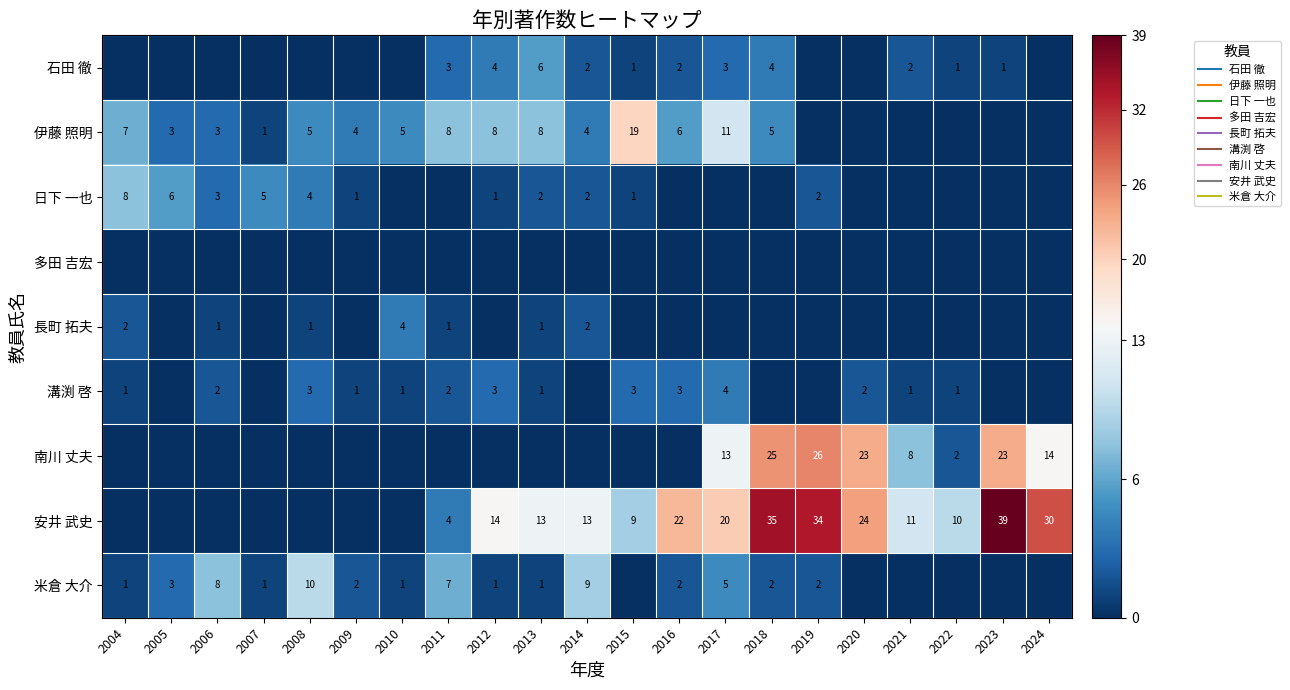

How many 米倉 大介 values are between 0 and 3?

16